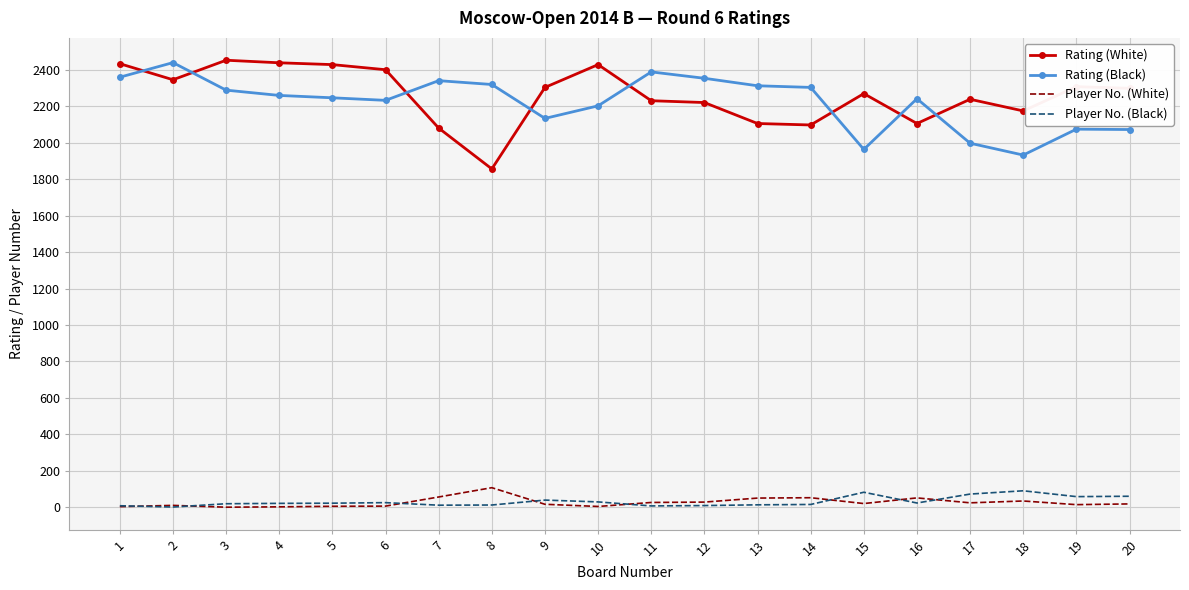

At which label does Rating (Black) reach its minimum?

18